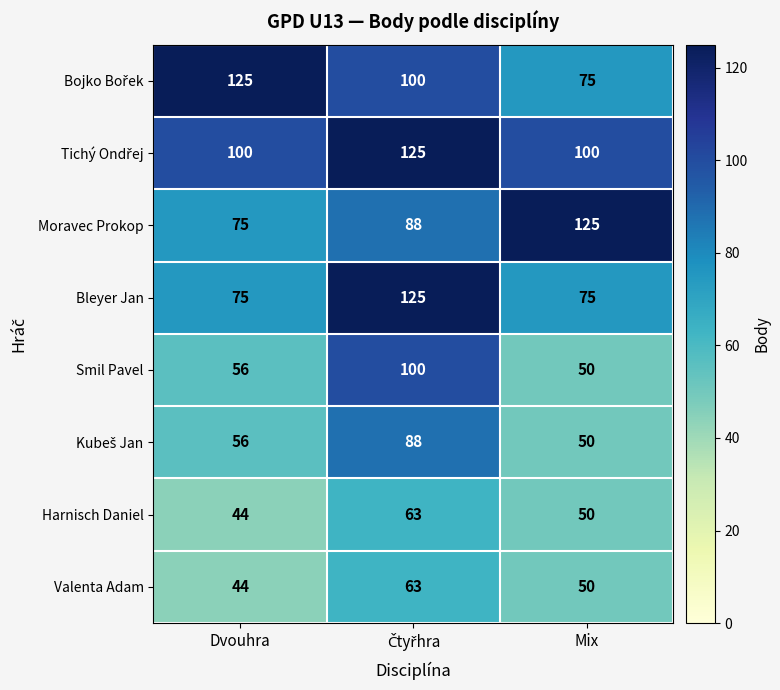

What is the difference between the highest and lowest values at Mix?

75